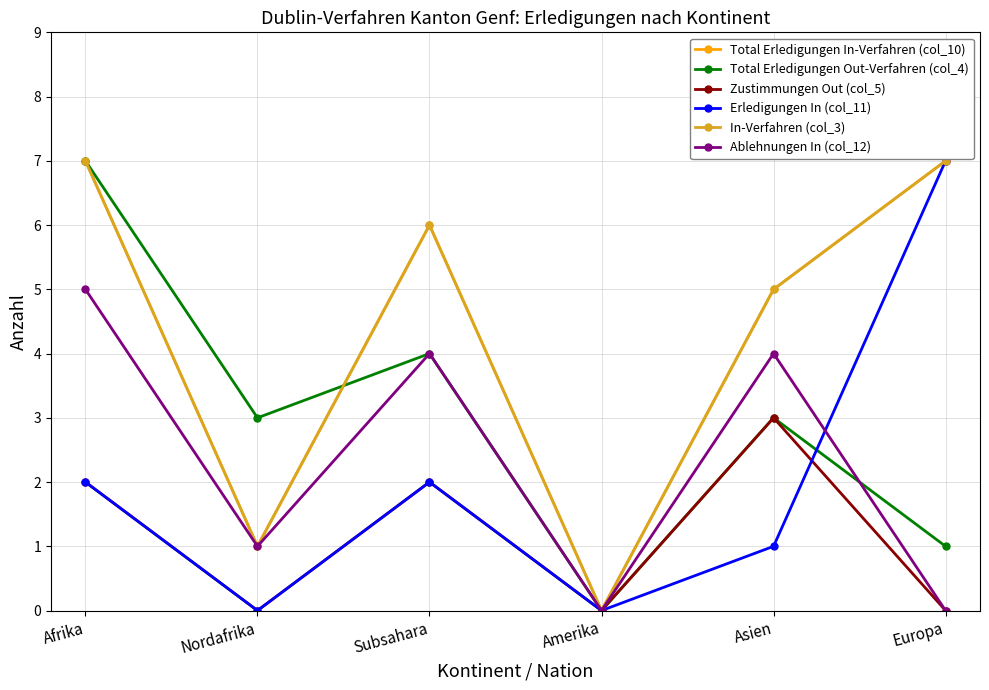

What are all the series names shown in the legend?

Total Erledigungen In-Verfahren (col_10), Total Erledigungen Out-Verfahren (col_4), Zustimmungen Out (col_5), Erledigungen In (col_11), In-Verfahren (col_3), Ablehnungen In (col_12)